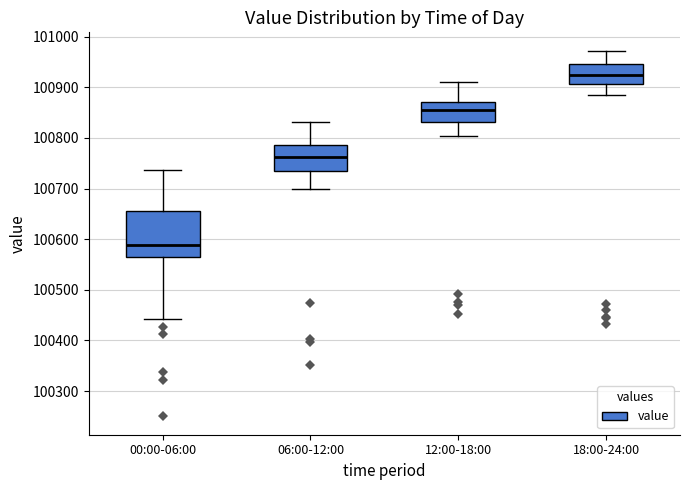

Reading left to right, read every box against the y-axis: the position of its median line, the range the box covers, and the ends of its whiskers. The values are not printed on the chart, so give them approximately, as read against the axis.

00:00-06:00: median 100590, box 100570 to 100660, whiskers 100440 to 100740
06:00-12:00: median 100760, box 100730 to 100790, whiskers 100700 to 100830
12:00-18:00: median 100860, box 100830 to 100870, whiskers 100800 to 100910
18:00-24:00: median 100920, box 100910 to 100950, whiskers 100880 to 100970